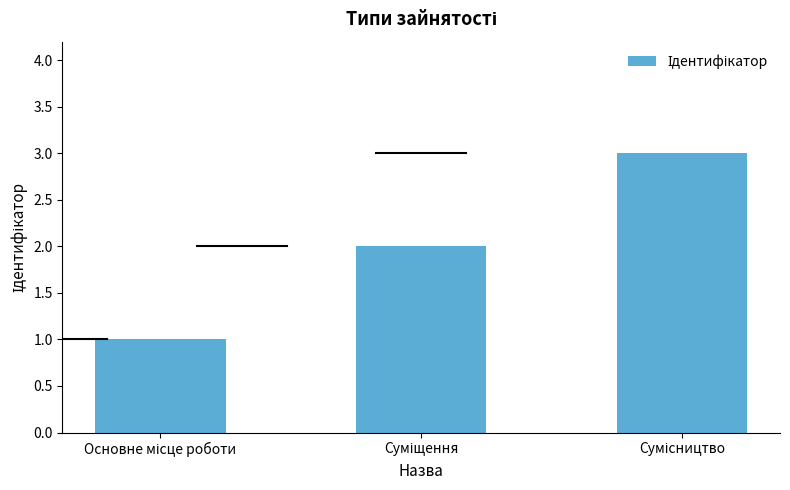

What is the sum of all values?

6